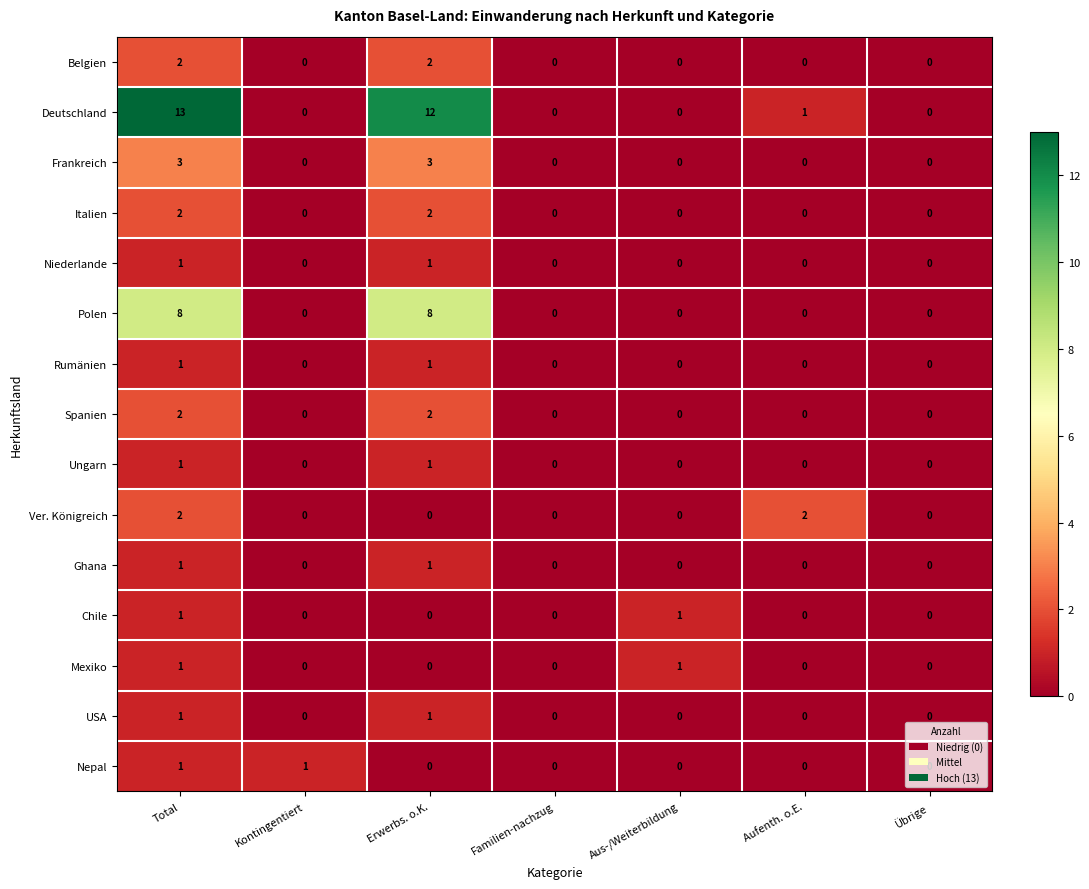

At which category is the sum across all series the highest?

Total